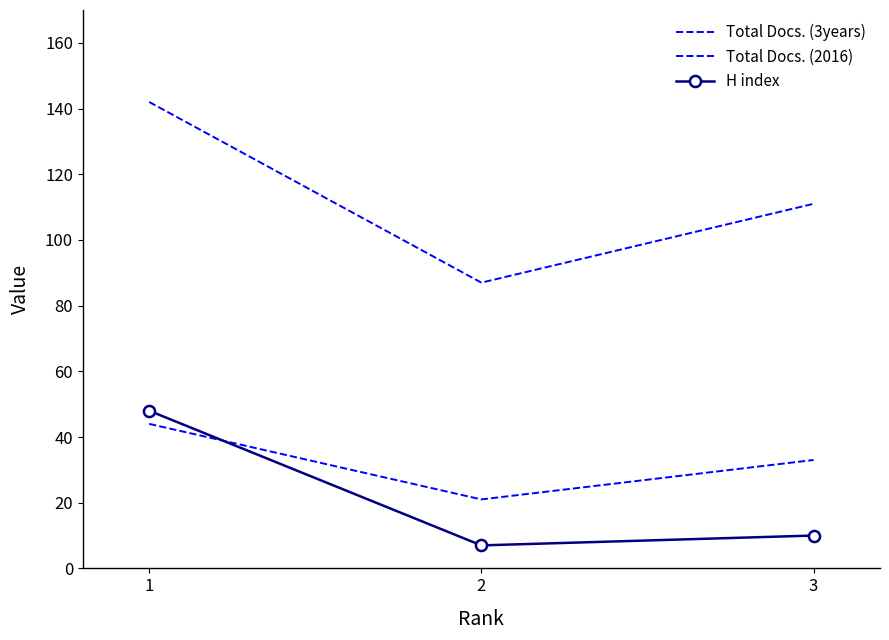

At how many categories does at least one series exceed 138?

1